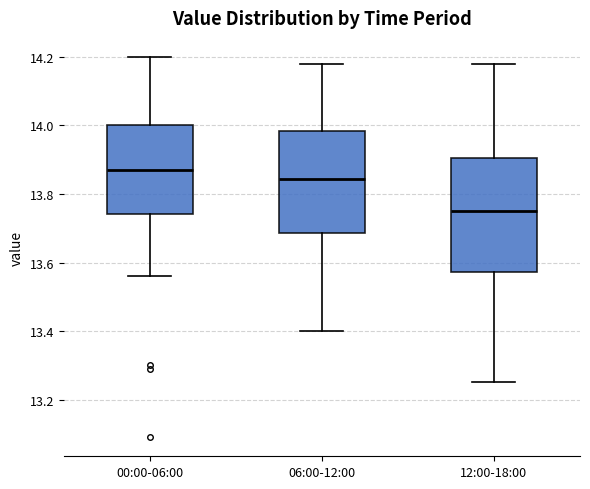

Where does the median line of the box for 06:00-12:00 sit on the y-axis? The values are not printed on the chart, so give them approximately, as read against the axis.

13.84